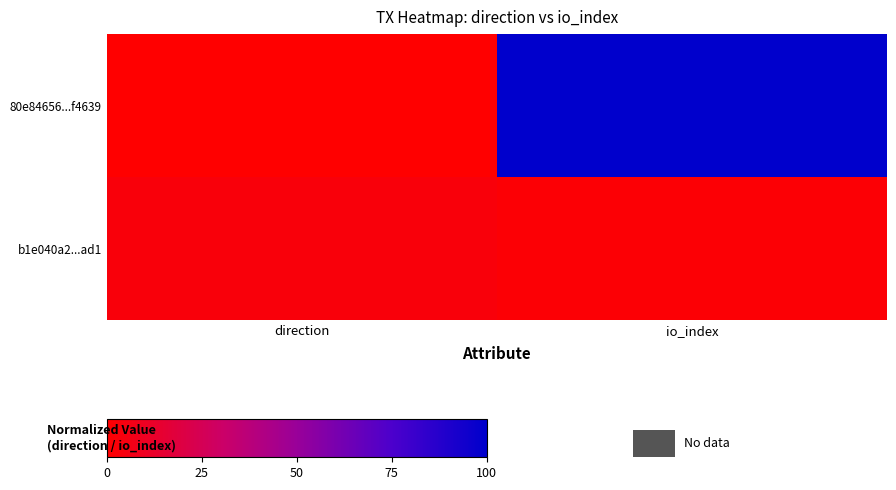

At which category is the sum across all series the highest?

io_index